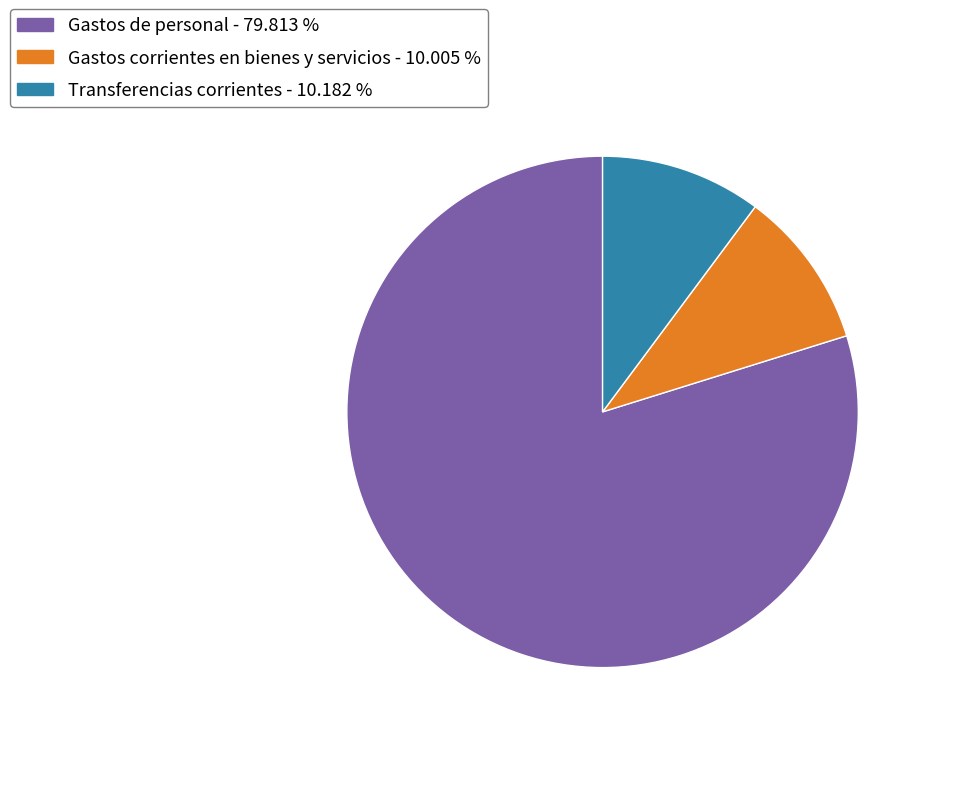

What is the largest slice in the pie chart?

Gastos de personal - 79.813 %